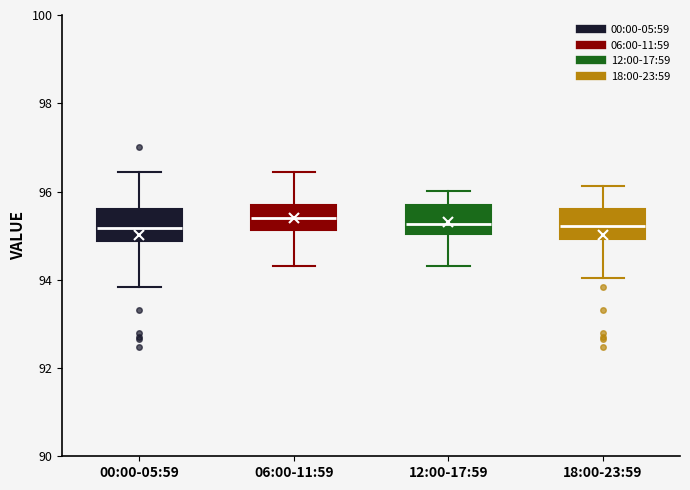

Where is the lower edge of the box for 00:00-05:59 on the y-axis? The values are not printed on the chart, so give them approximately, as read against the axis.

94.8